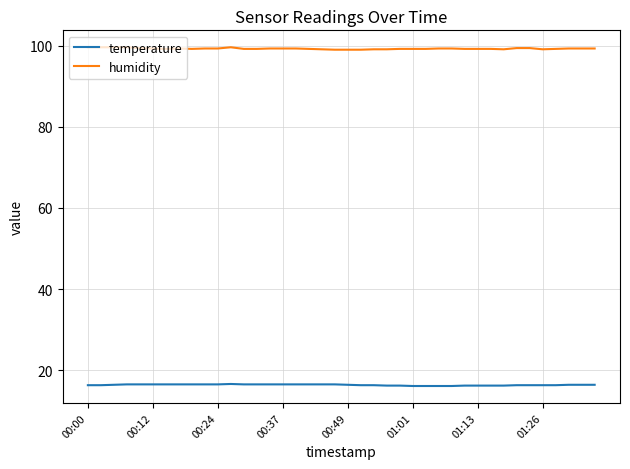

List the series in order of their overall mean, lowest first.

temperature, humidity